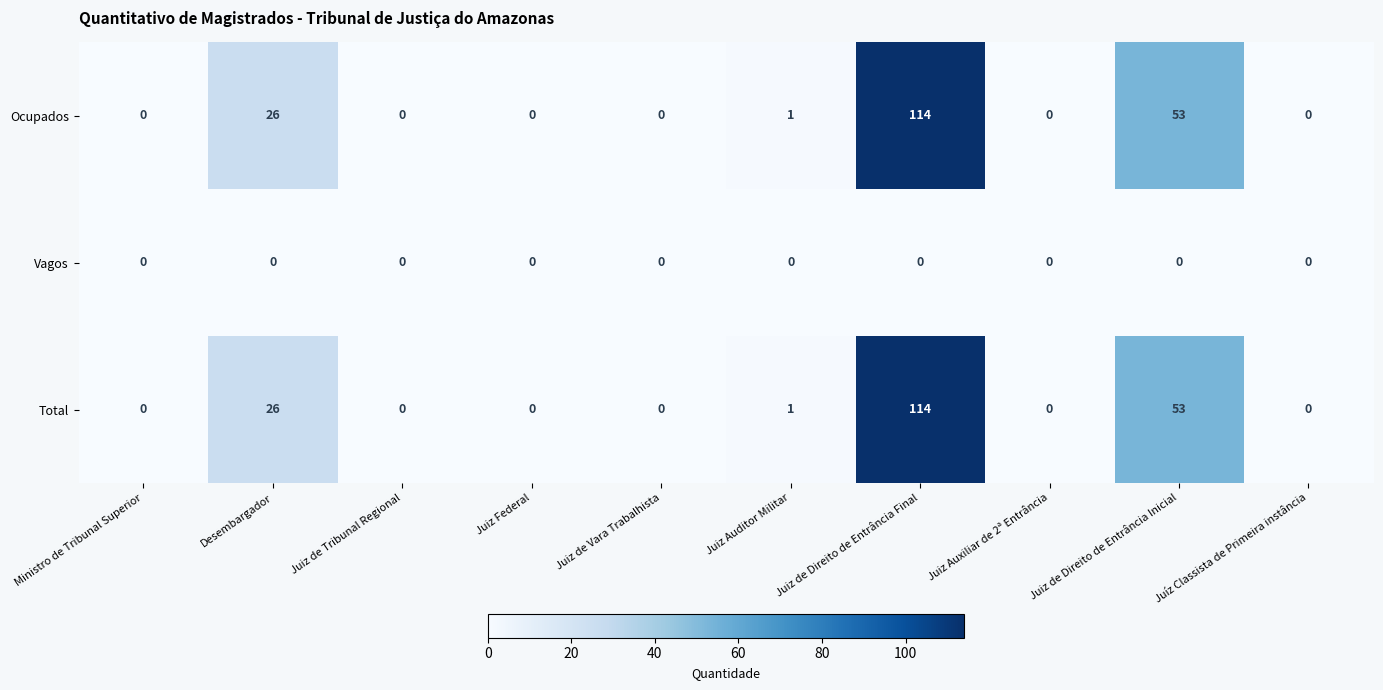

What is the difference between the Ocupados values at Juiz Auxiliar de 2ª Entrância and Desembargador?

26